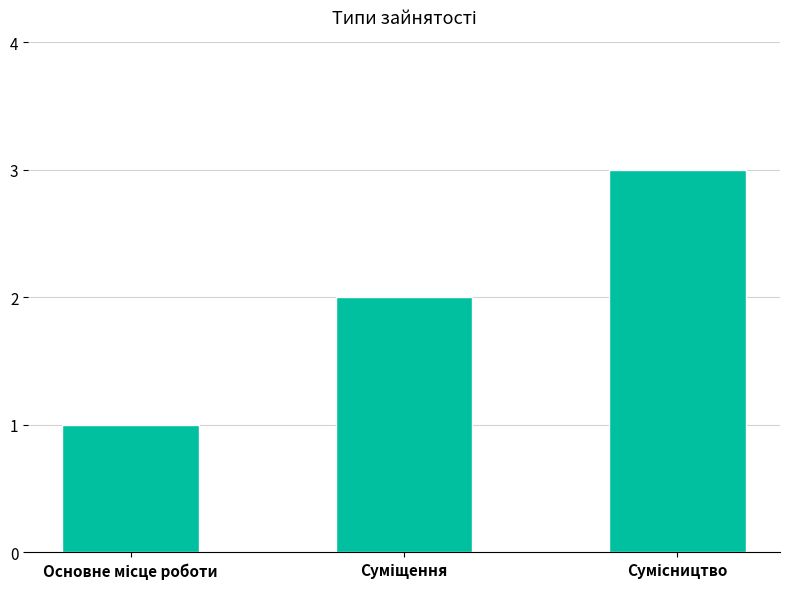

What is the greatest value displayed?

3